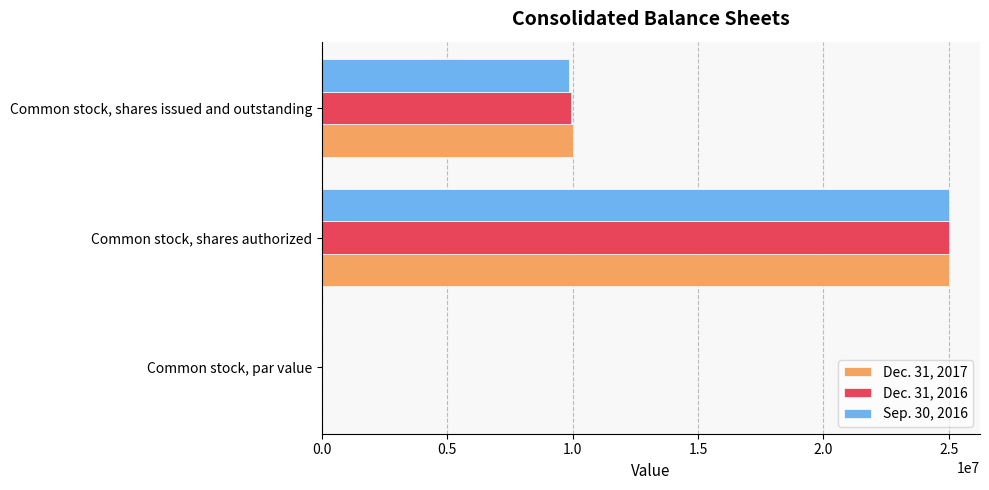

What is the total value across all series at Common stock, shares authorized?

75000000.0